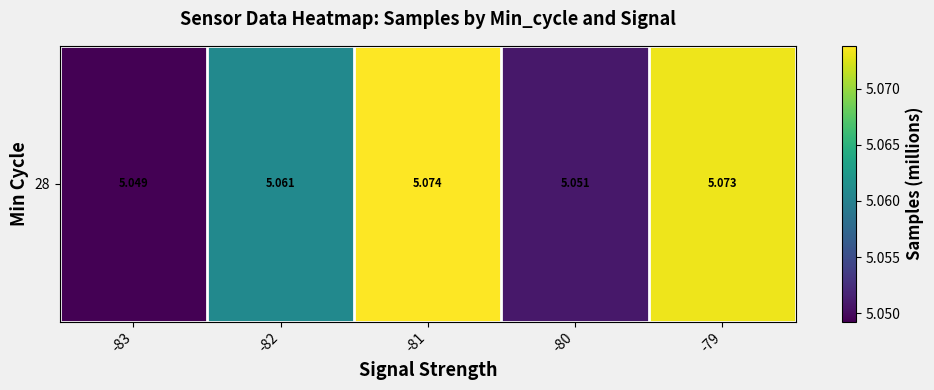

Reading left to right, transcribe all the data shown in this chart.

-83=5.0	-82=5.1	-81=5.1	-80=5.1	-79=5.1